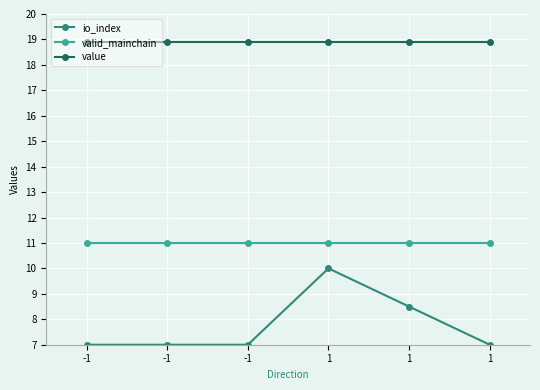

What value does the value series have at -1?

18.9